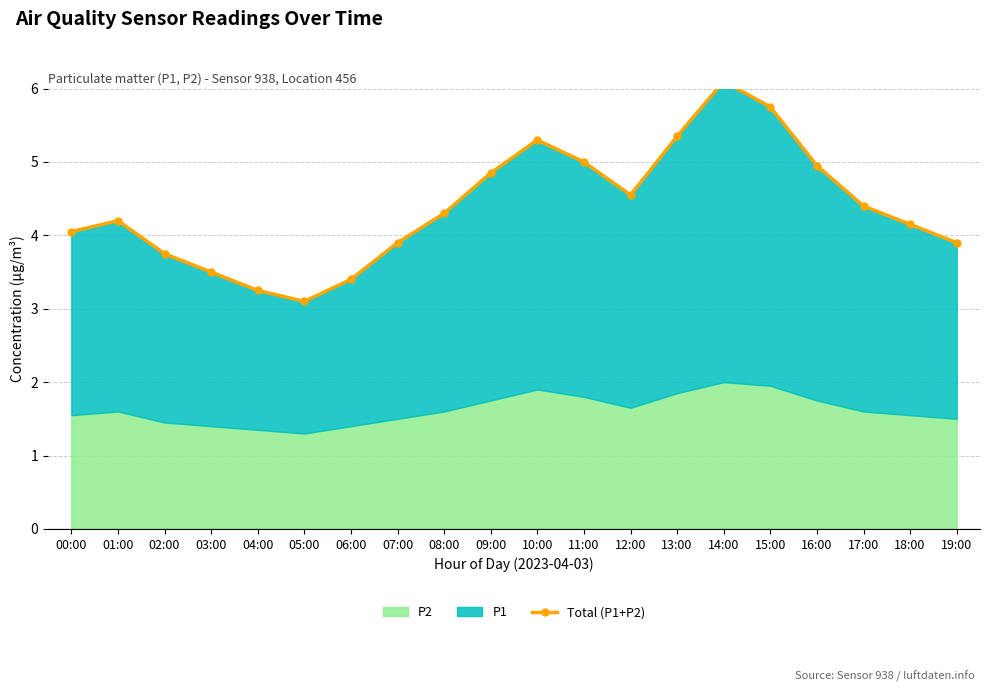

What is the difference between the values at 17:00 and 07:00?

0.5